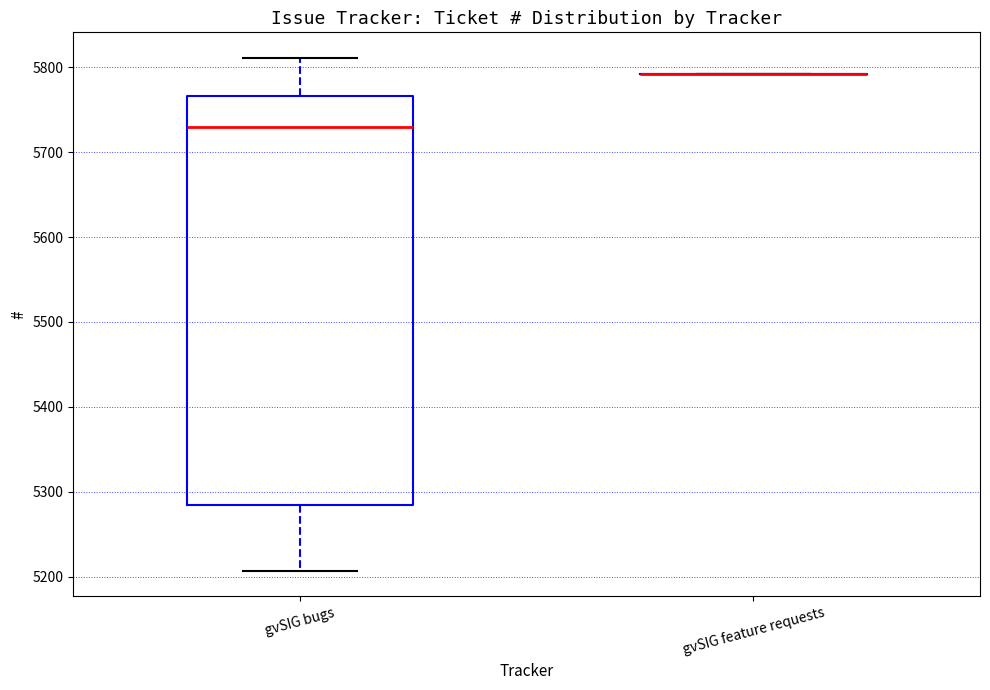

Reading left to right, transcribe this box plot: for each box, give where its median line is, the range the box spans, and where its two whiskers end, as read against the y-axis. The values are not printed on the chart, so give them approximately, as read against the axis.

gvSIG bugs: median 5730, box 5280 to 5770, whiskers 5210 to 5810
gvSIG feature requests: box collapsed to a line at 5790, whiskers 5790 to 5790